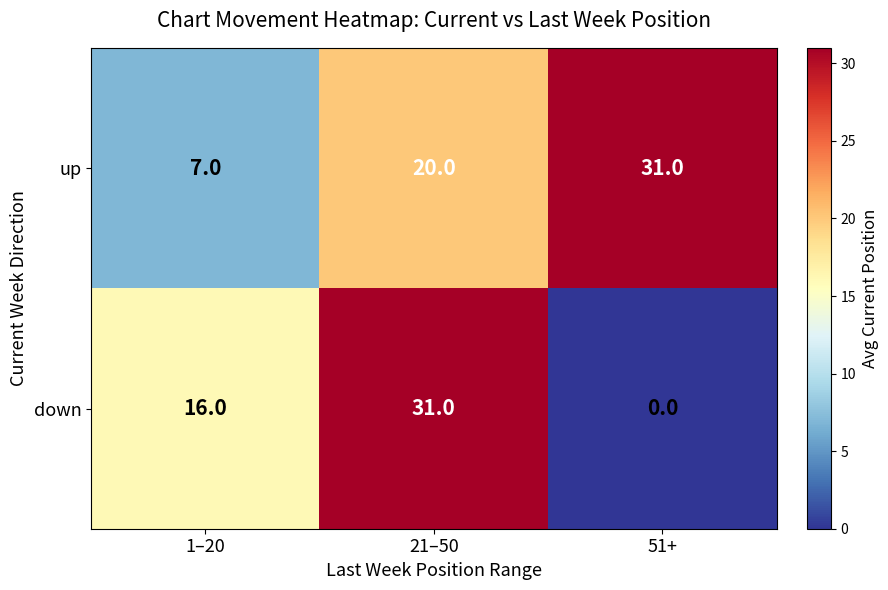

True or false: up has a value of 20 at 21–50.

True